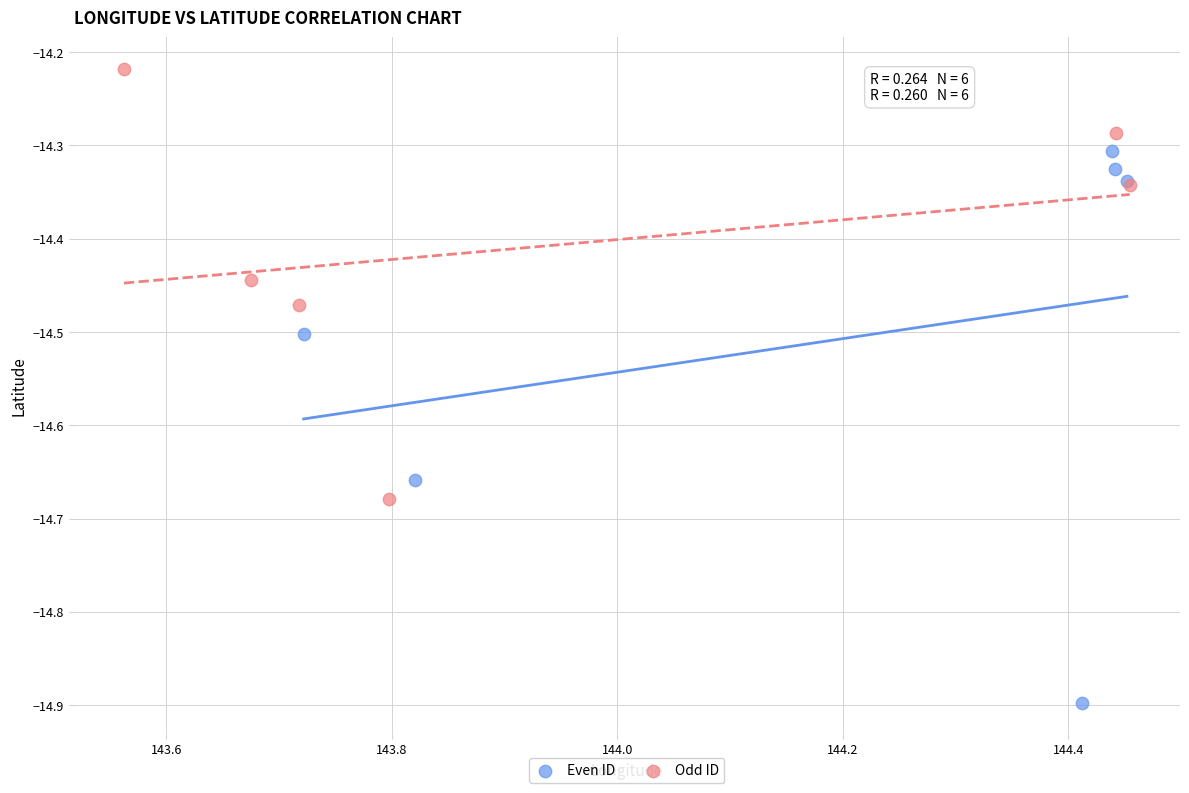

Which series reaches the minimum Y coordinate?

Even ID